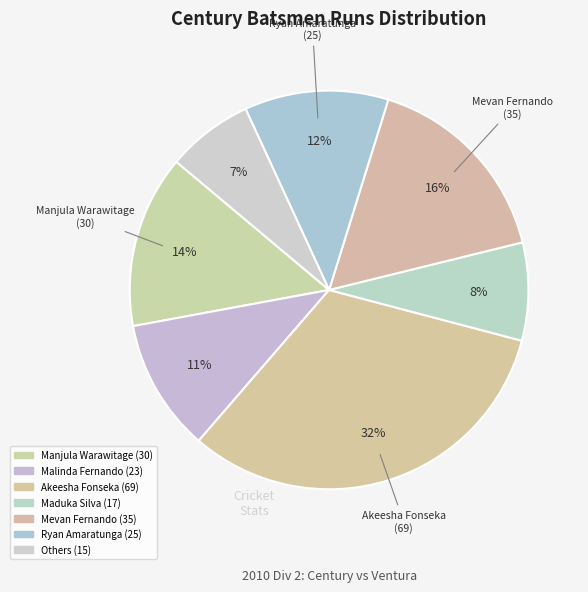

Count the number of slices in the pie.

7